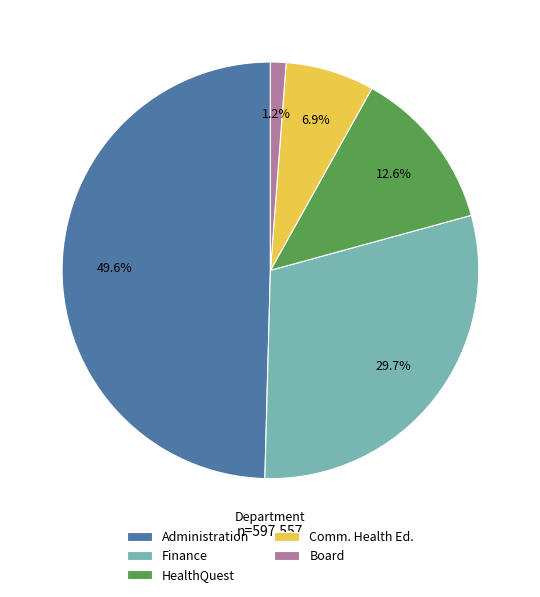

How many segments does this pie chart have?

5